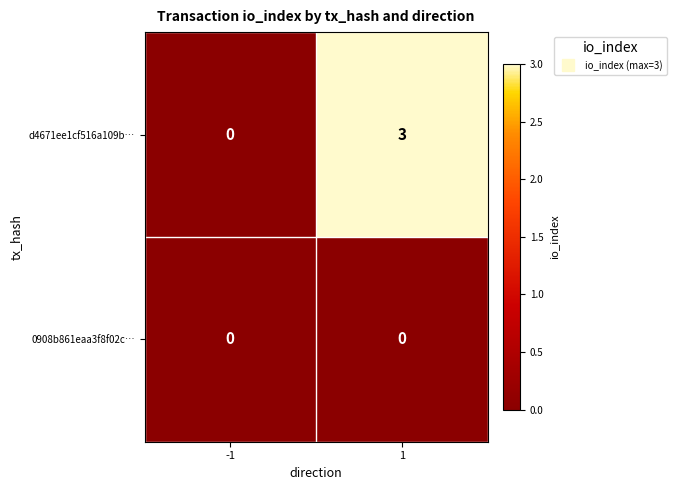

How many distinct data groups are displayed?

2